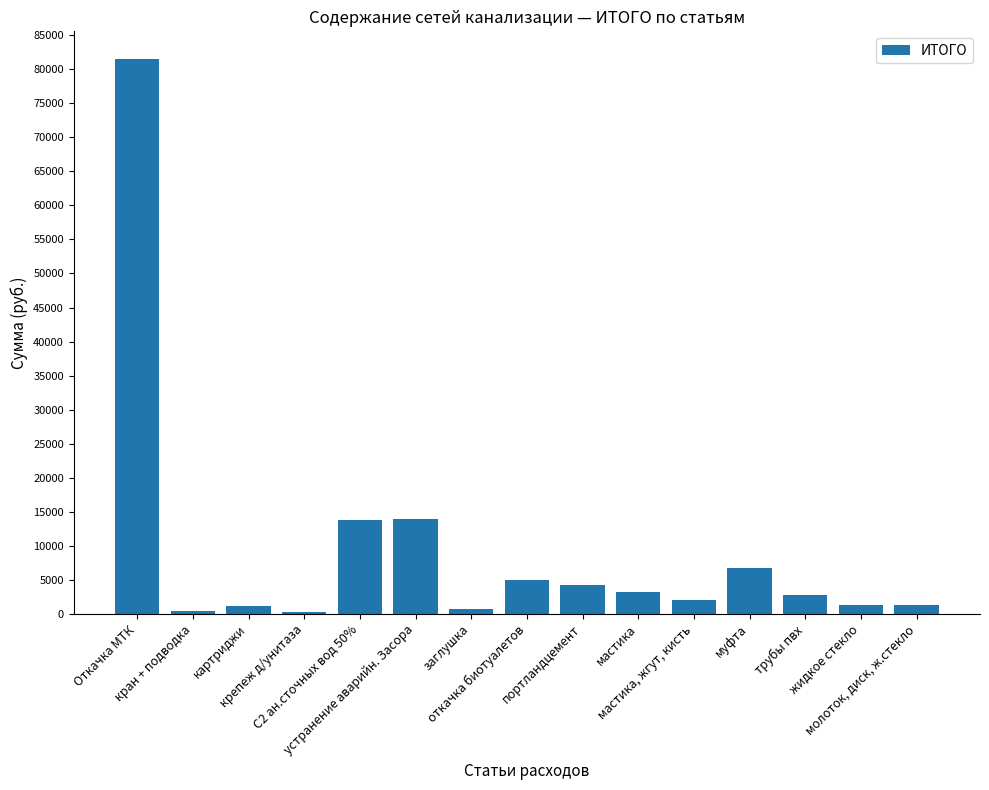

What position from the right is мастика, жгут, кисть?

5